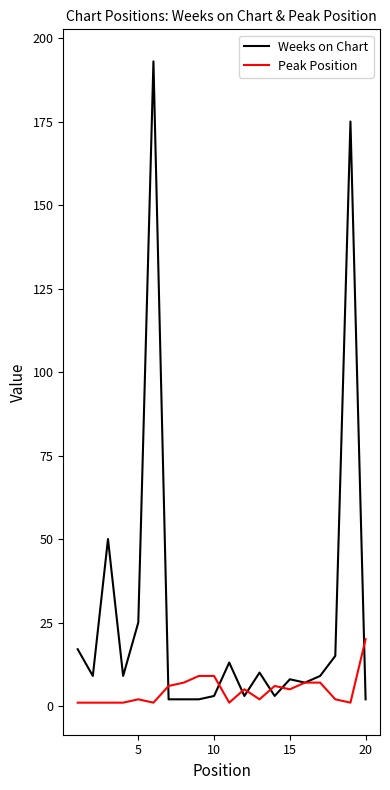

Rank the series by their maximum value, from lowest to highest.

Peak Position, Weeks on Chart